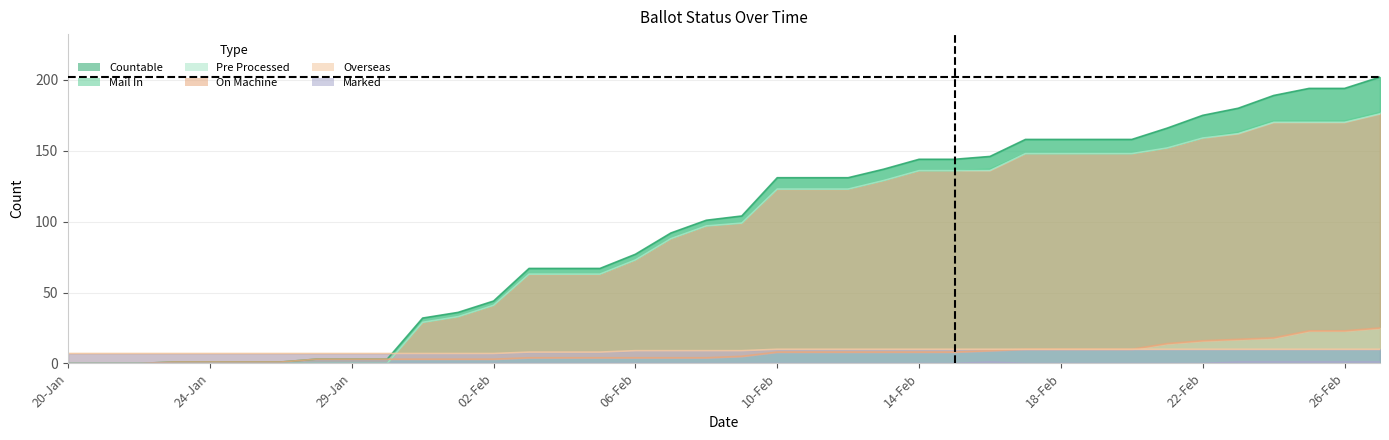

At how many categories does at least one series exceed 75?

22